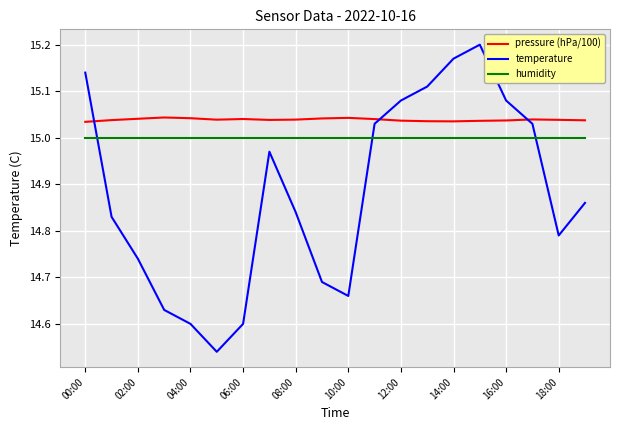

How many intersections are there between temperature and humidity?

3